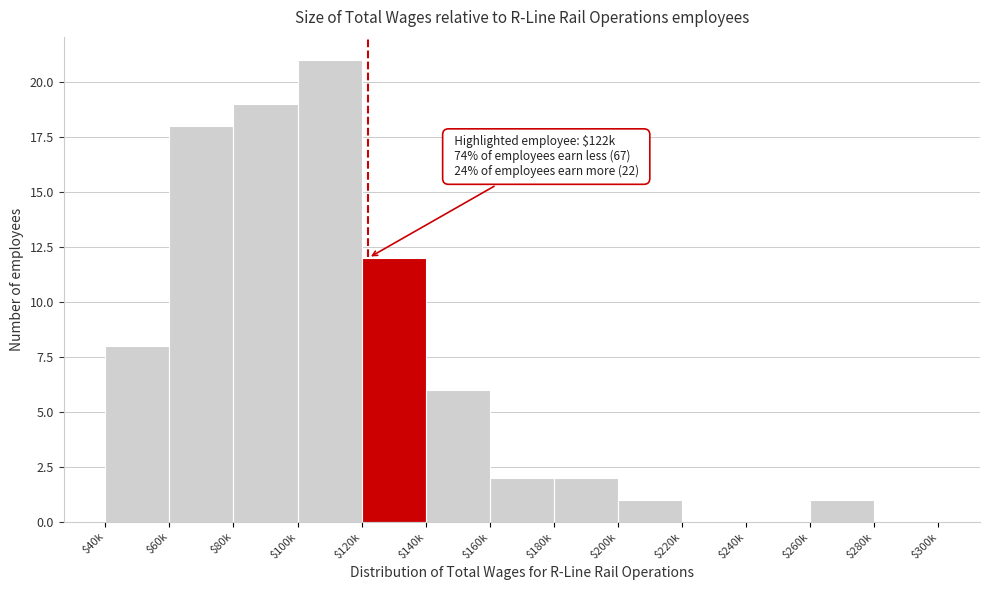

What is the sum of all values?

90